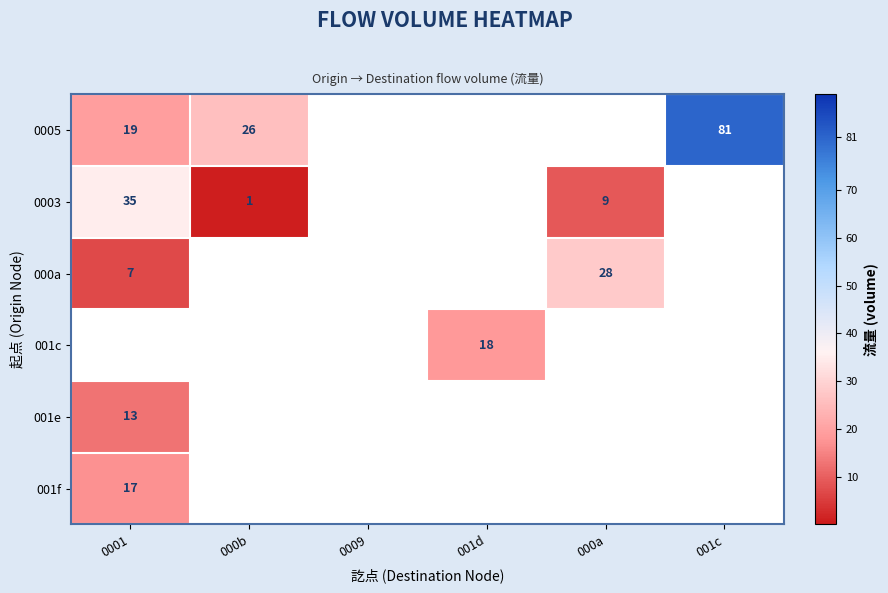

Which category has the lowest value across all series?

000b